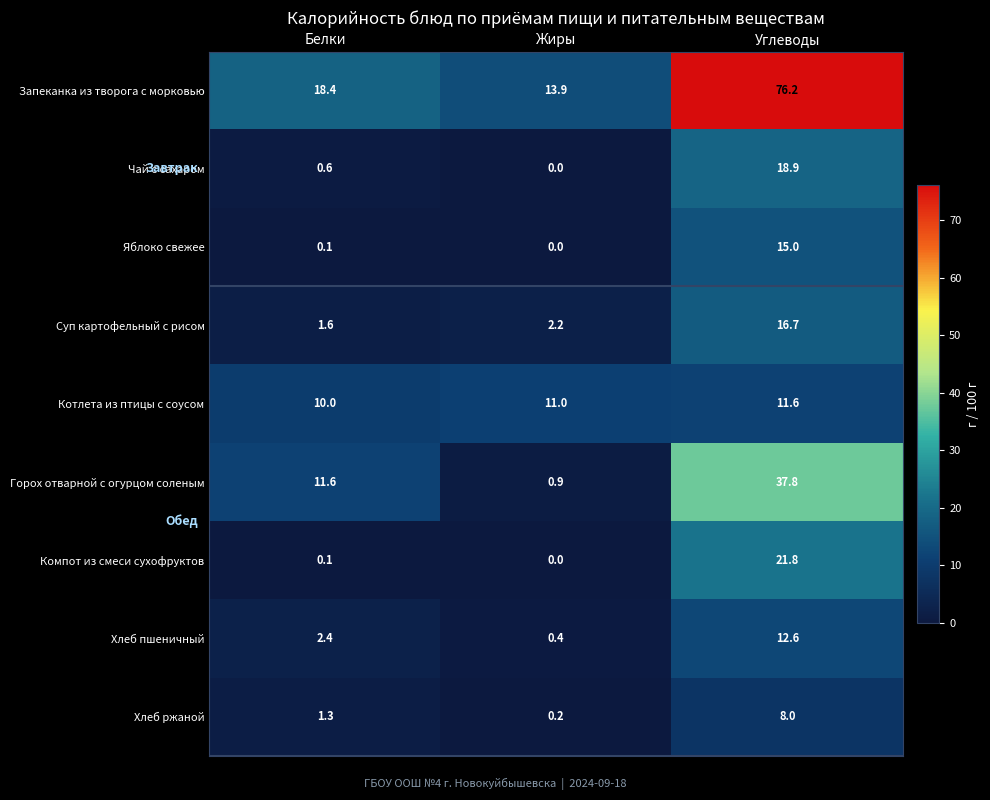

At how many categories does at least one series exceed 29?

1